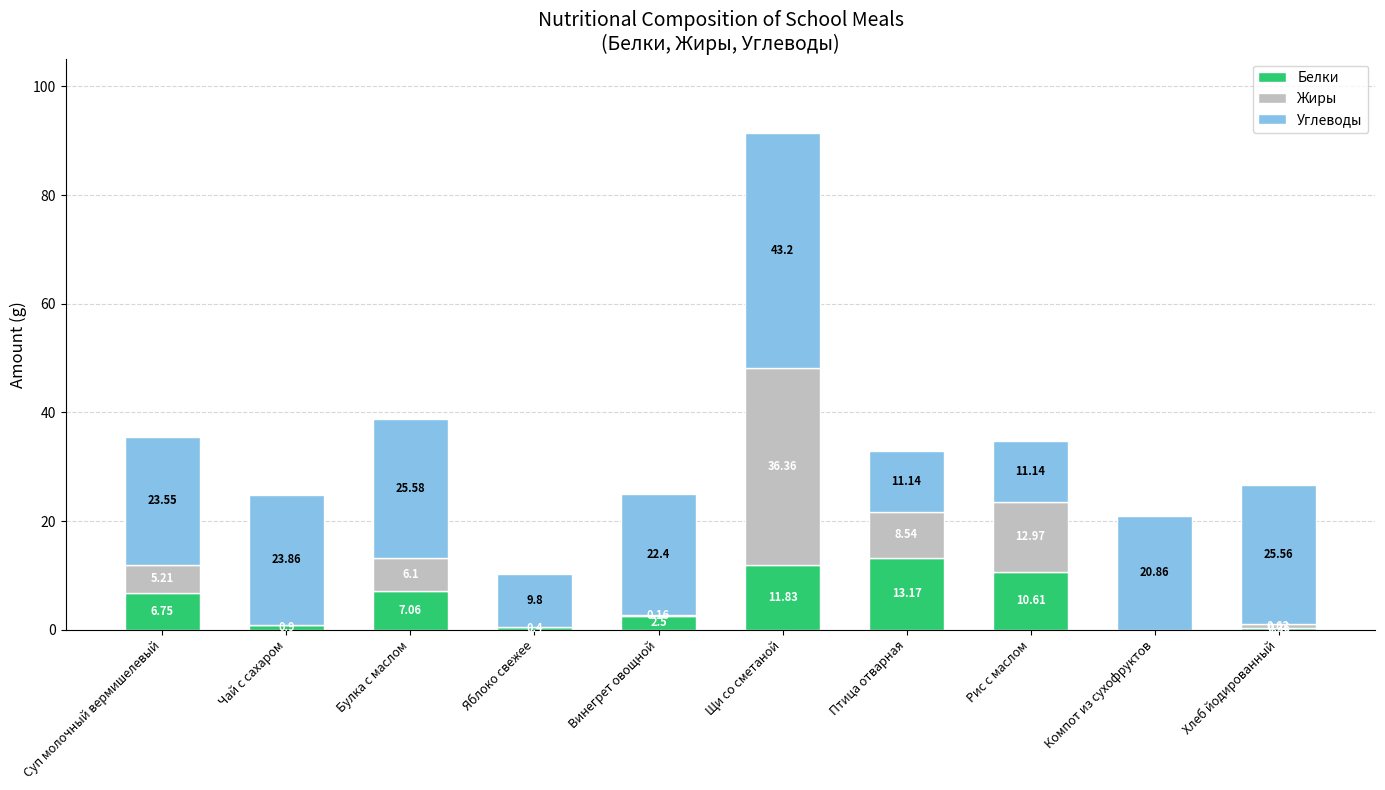

True or false: Белки has a value of 0.0 at Компот из сухофруктов.

True